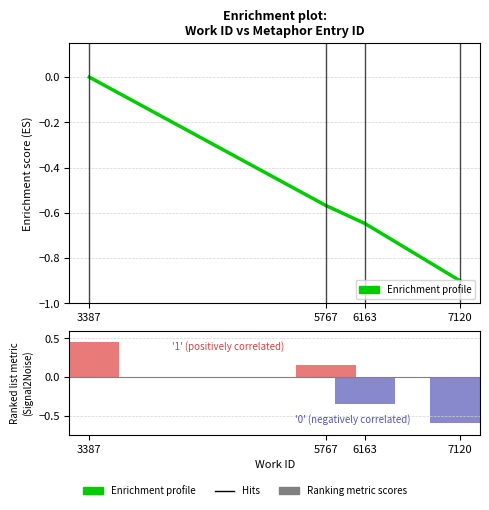

Count the number of categories in the chart.

4